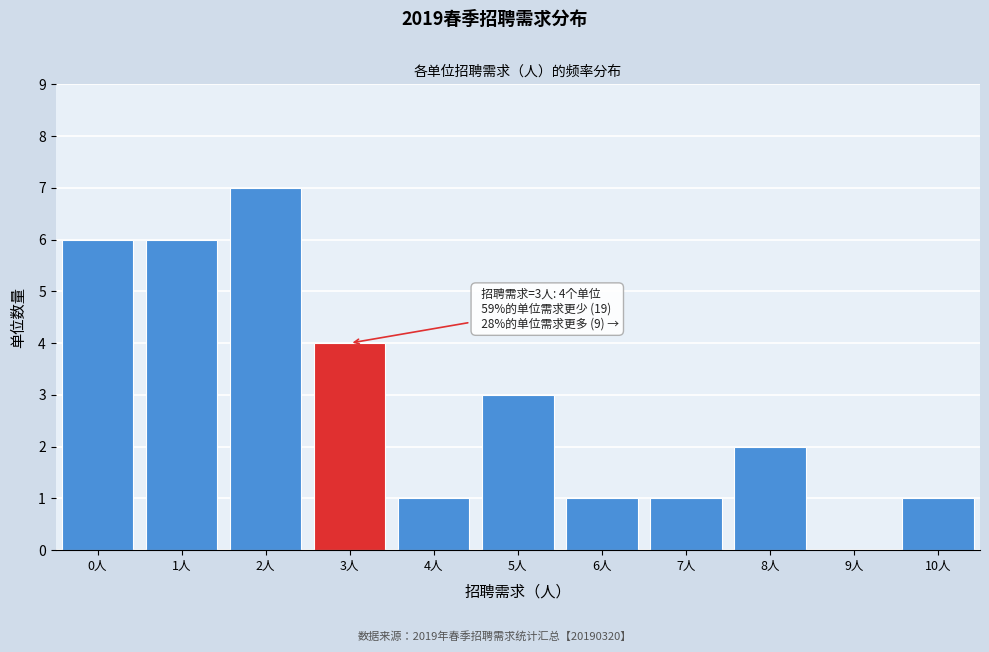

Reading left to right, what are all the values shown in this chart?

0人=6	1人=6	2人=7	3人=4	4人=1	5人=3	6人=1	7人=1	8人=2	9人=0	10人=1